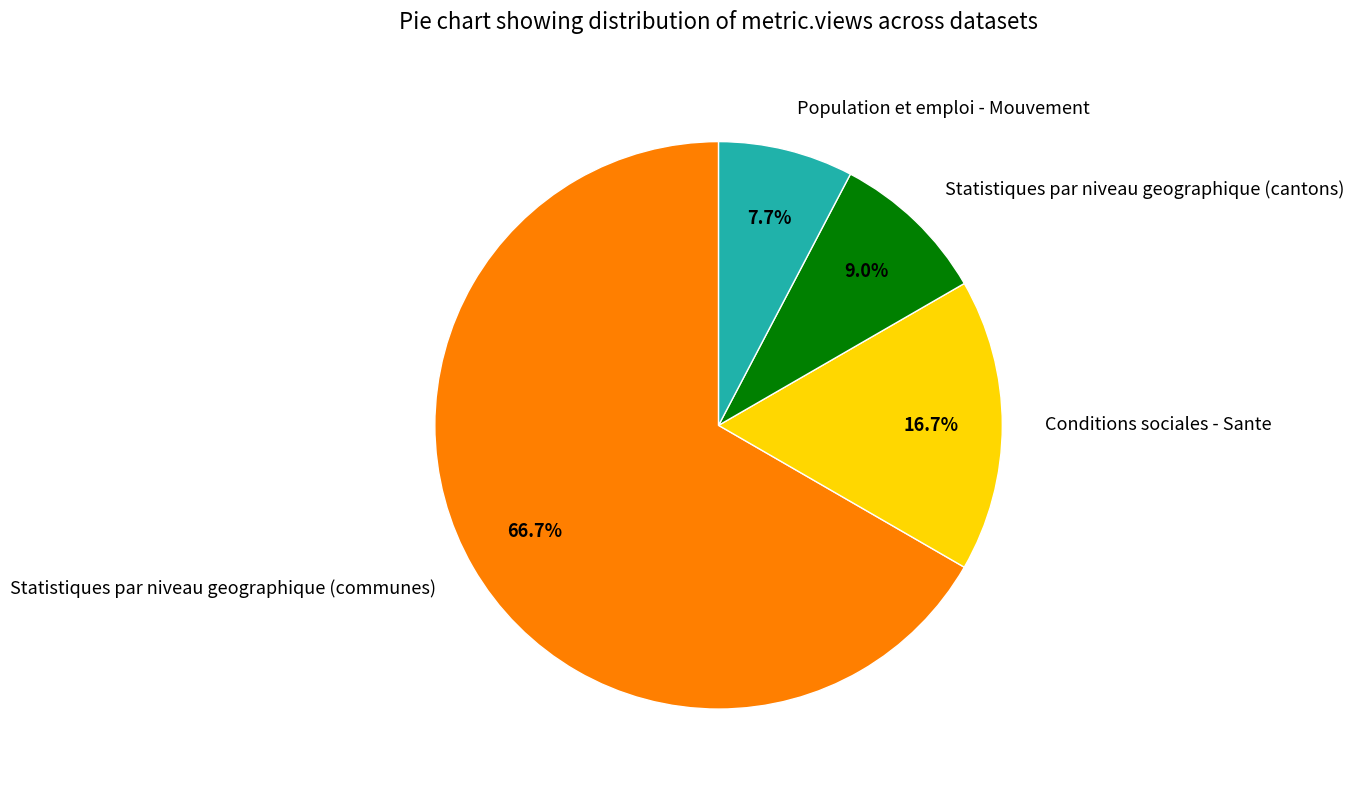

What is the smallest slice in the pie chart?

Population et emploi - Mouvement